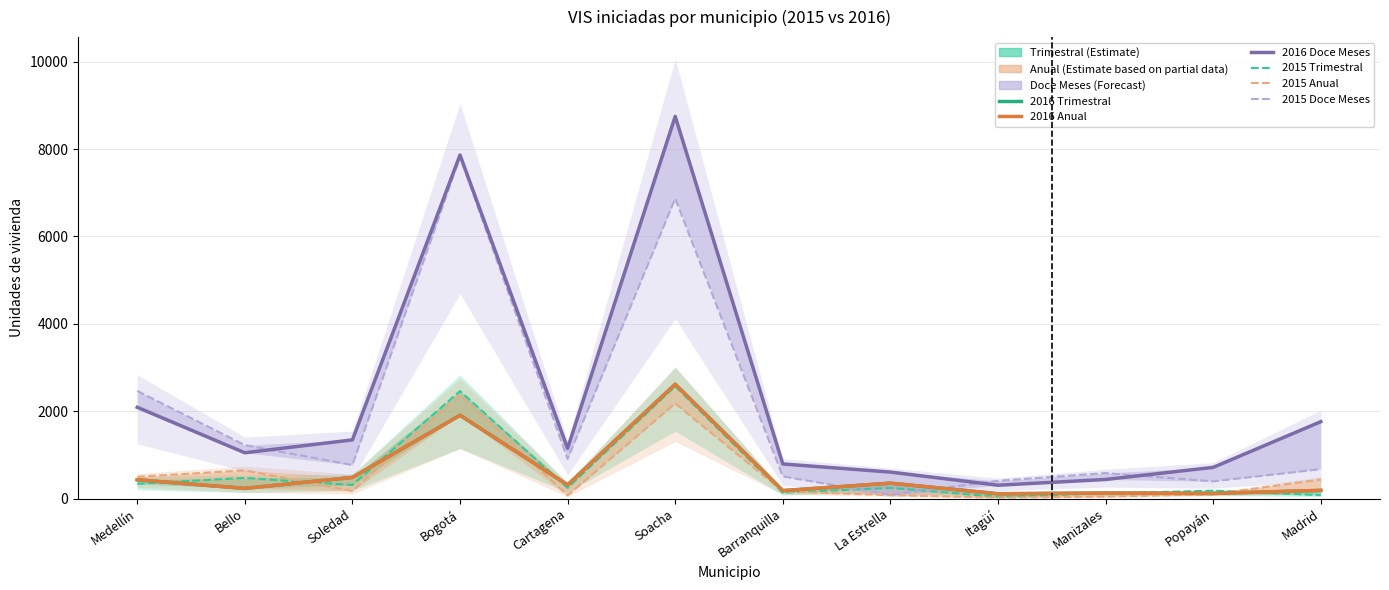

True or false: 2015 Doce Meses and 2016 Doce Meses cross at least once.

True